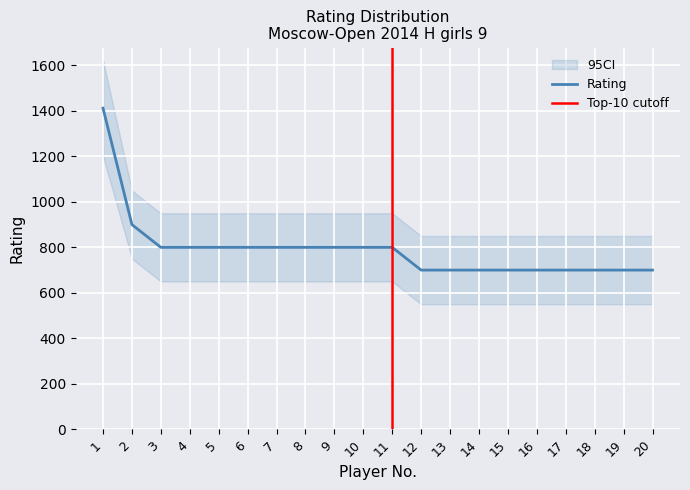

Reading left to right, transcribe all the data shown in this chart.

1=1412	2=900	3=800	4=800	5=800	6=800	7=800	8=800	9=800	10=800	11=800	12=700	13=700	14=700	15=700	16=700	17=700	18=700	19=700	20=700